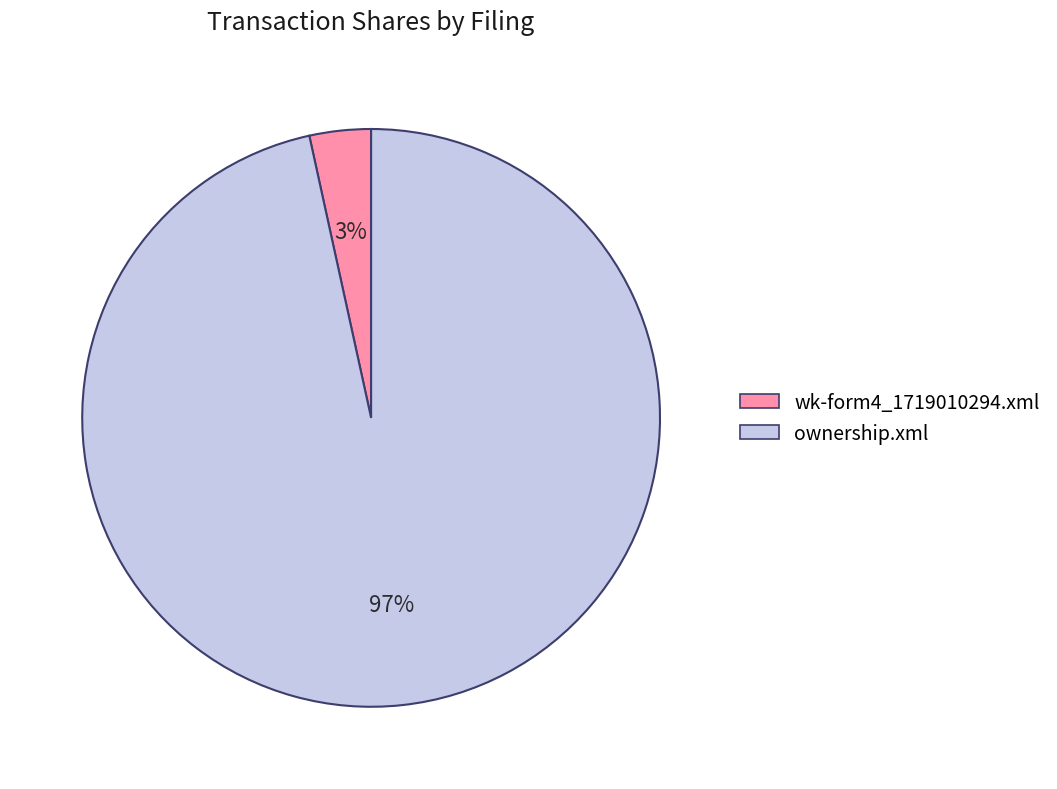

Rank the categories by value from highest to lowest.

ownership.xml, wk-form4_1719010294.xml